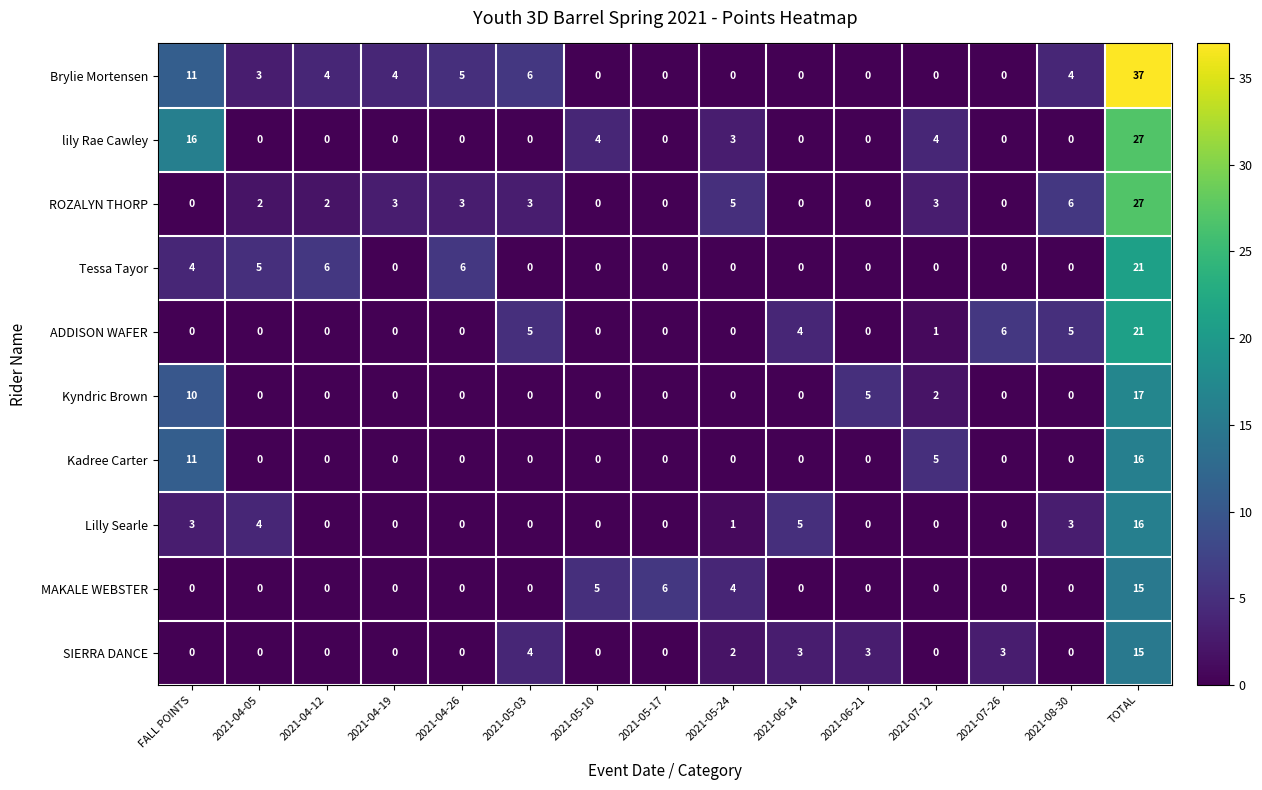

Is it true that Kyndric Brown equals 0 at 2021-04-12?

True